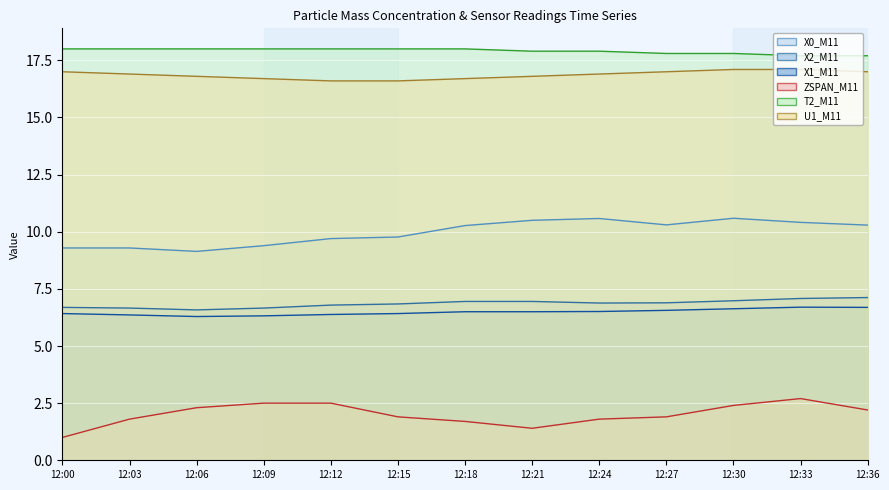

At which label does ZSPAN_M11_line reach its minimum?

12:00